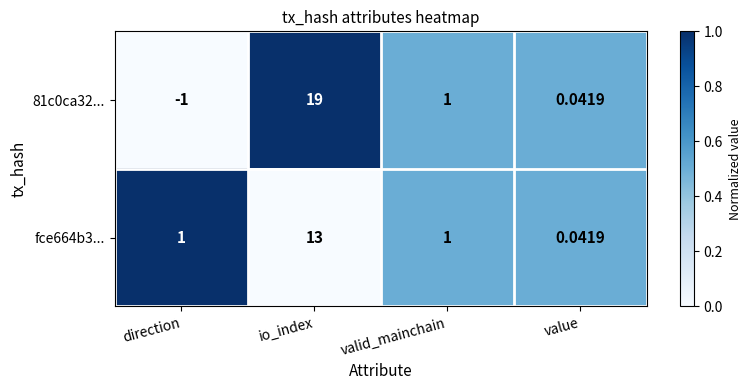

Where is 81c0ca32... nearest to the value 9?

valid_mainchain